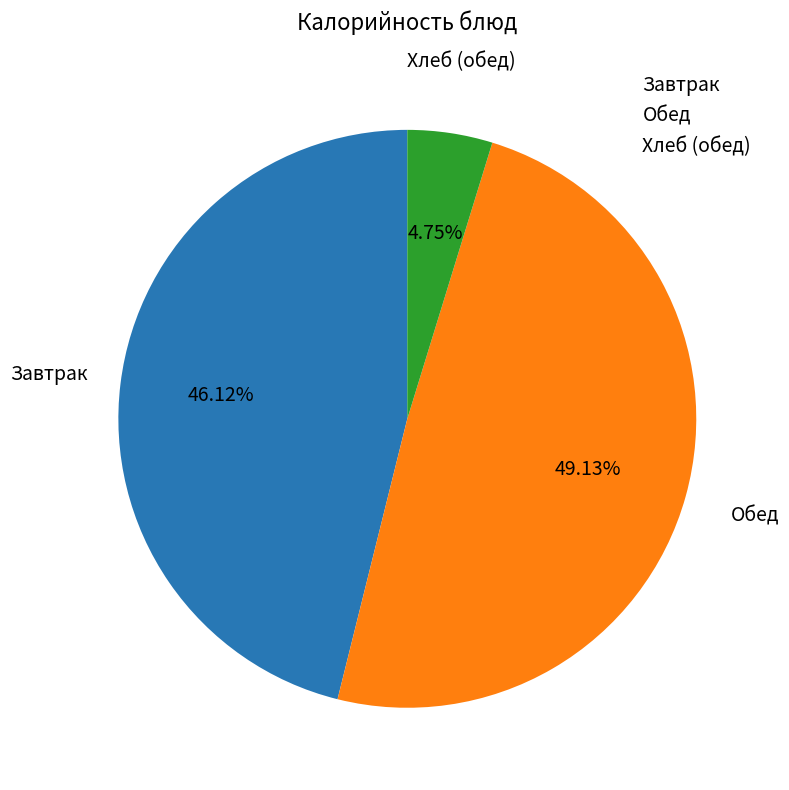

To the nearest percent, what is the average slice percentage?

33%